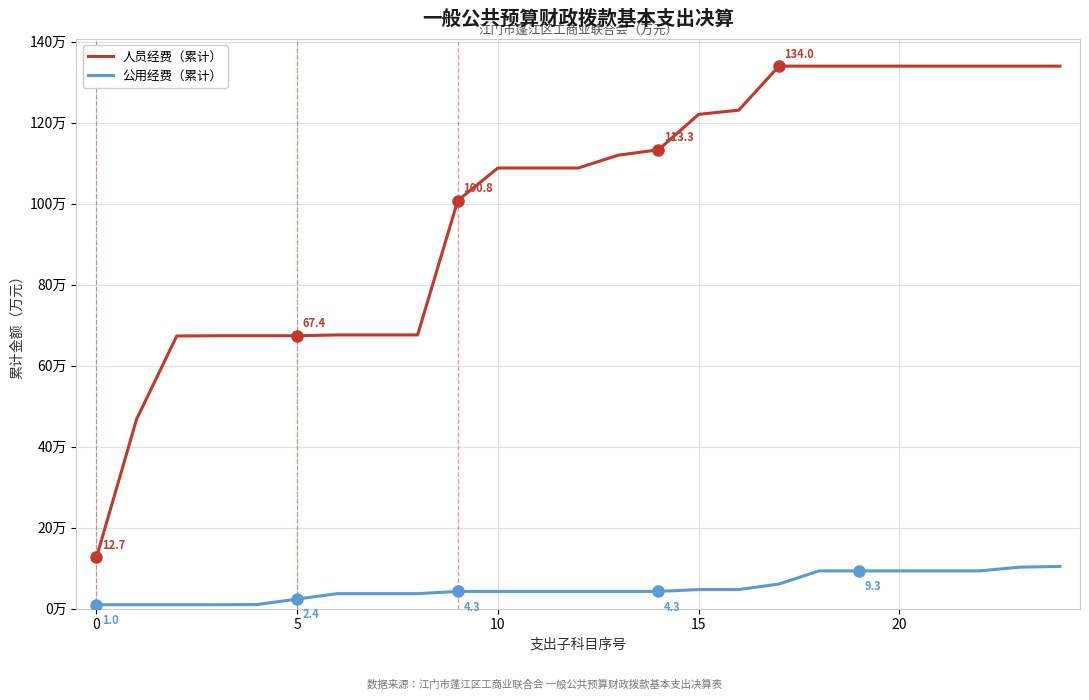

Does the chart have visible grid lines?

Yes